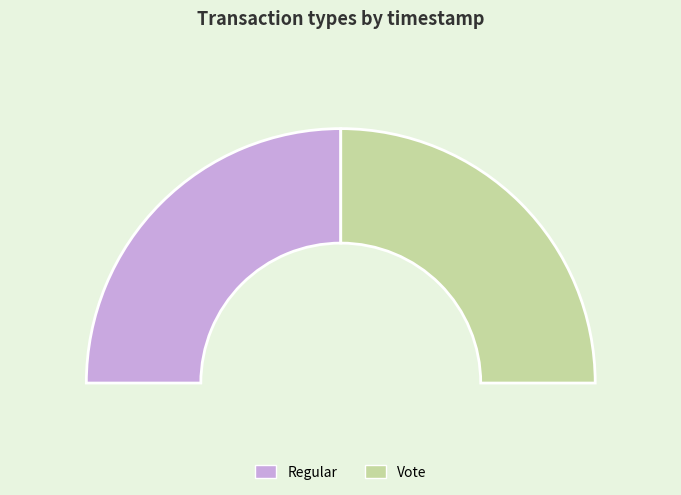

How many slices are in this pie chart?

2